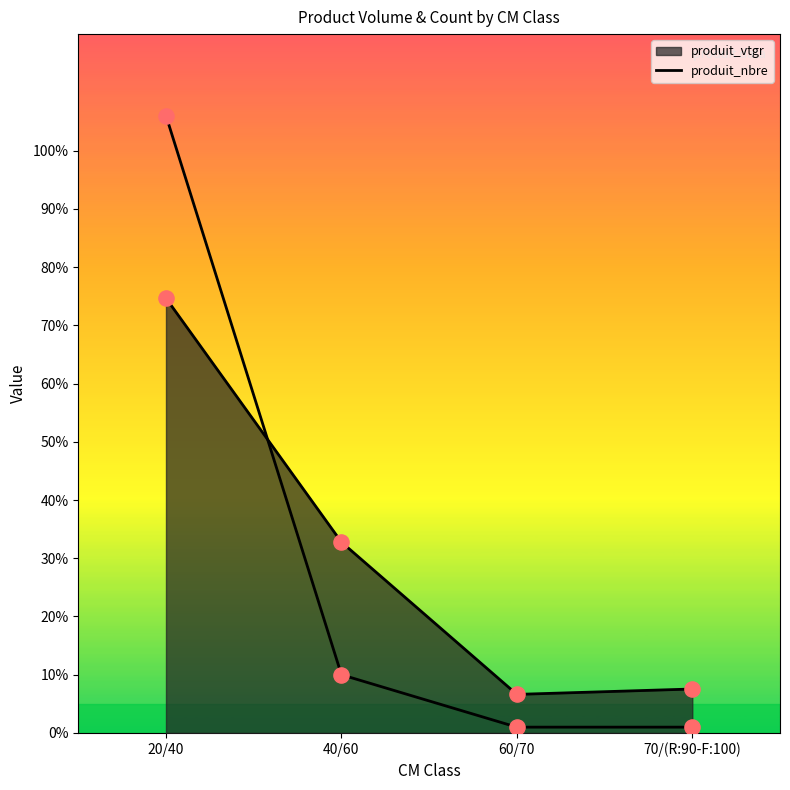

Between 70/(R:90-F:100) and 40/60, which is larger?

40/60